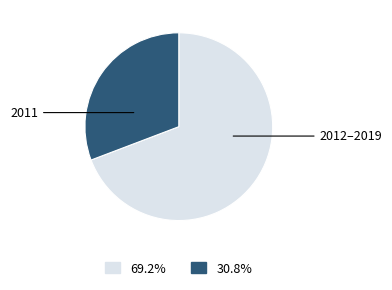

Is there a majority slice in this chart?

Yes